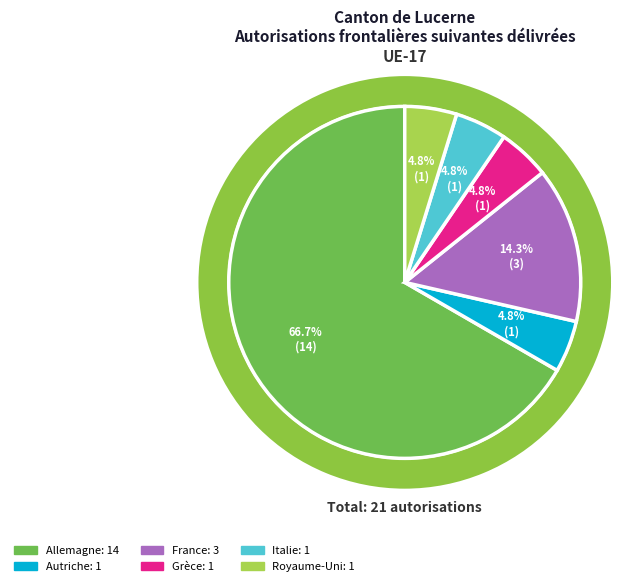

How many slices are in this pie chart?

6